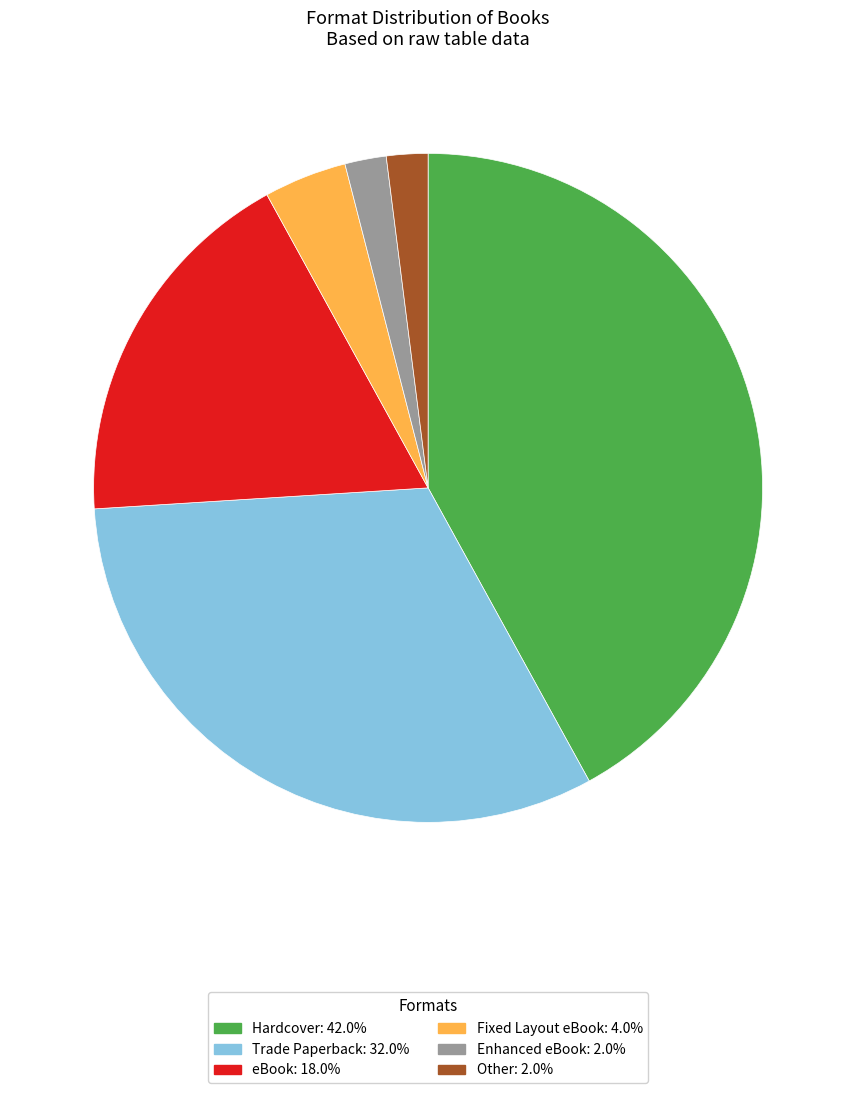

Is there a majority slice in this chart?

No